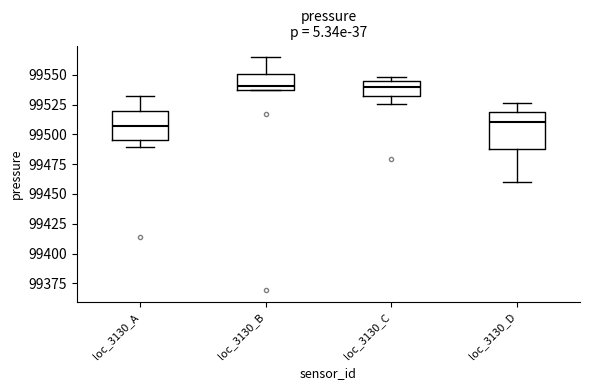

Reading left to right, read every box against the y-axis: the position of its median line, the range the box covers, and the ends of its whiskers. The values are not printed on the chart, so give them approximately, as read against the axis.

loc_3130_A: median 99505, box 99495 to 99520, whiskers 99490 to 99530
loc_3130_B: median 99540 (just above the box's lower edge), box 99540 to 99550, whiskers 99535 to 99565
loc_3130_C: median 99540, box 99530 to 99545, whiskers 99525 to 99550
loc_3130_D: median 99510, box 99490 to 99520, whiskers 99460 to 99525